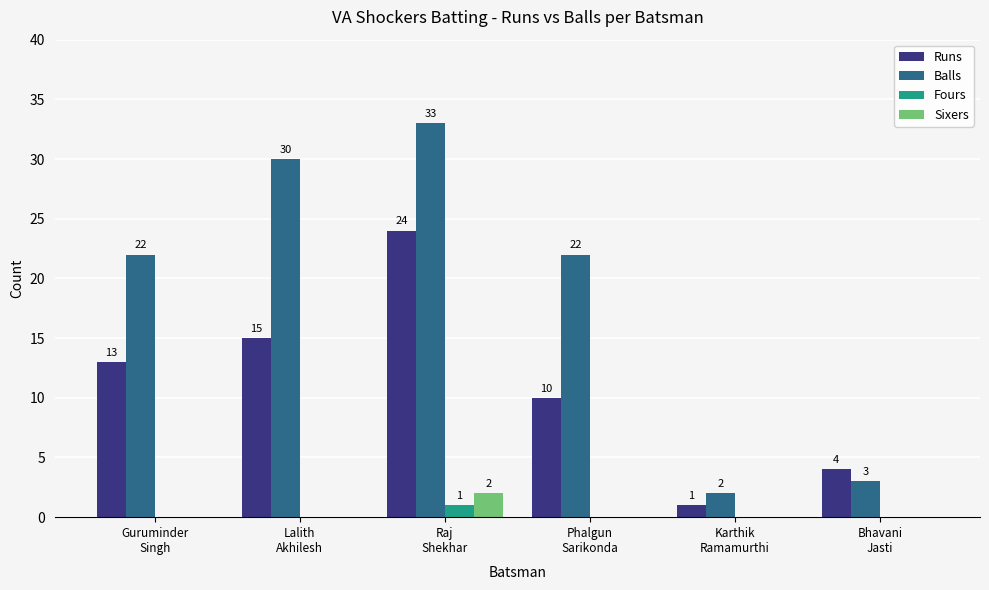

Between Guruminder
Singh and Lalith
Akhilesh, which series saw the biggest shift?

Balls